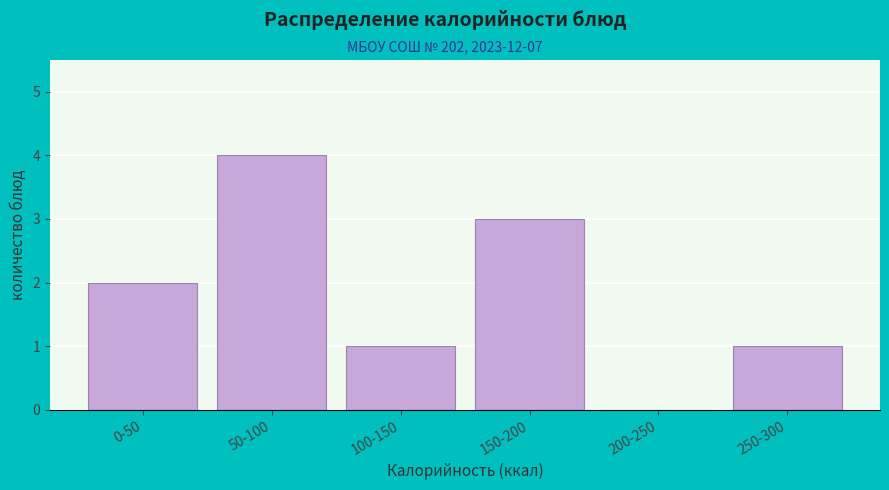

Reading left to right, transcribe all the data shown in this chart.

0-50=2	50-100=4	100-150=1	150-200=3	200-250=0	250-300=1